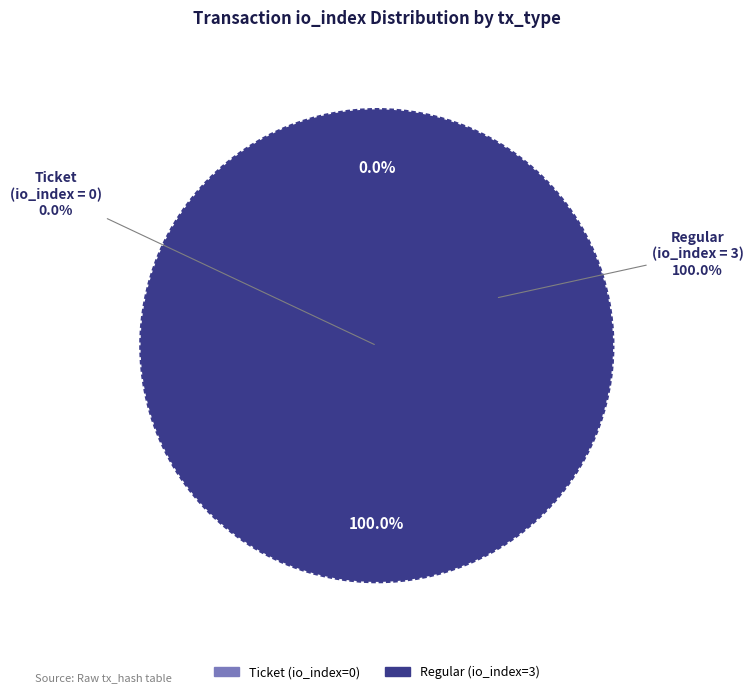

Count the number of slices in the pie.

2